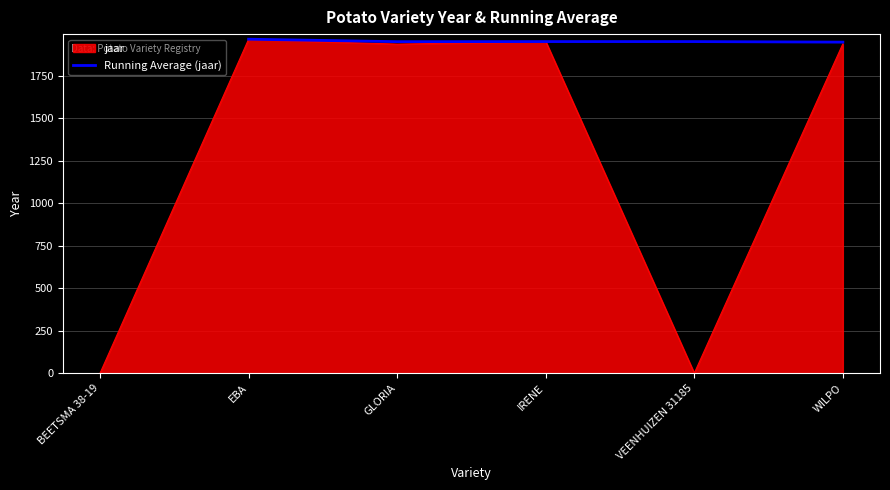

How many data points are above 1952?

1